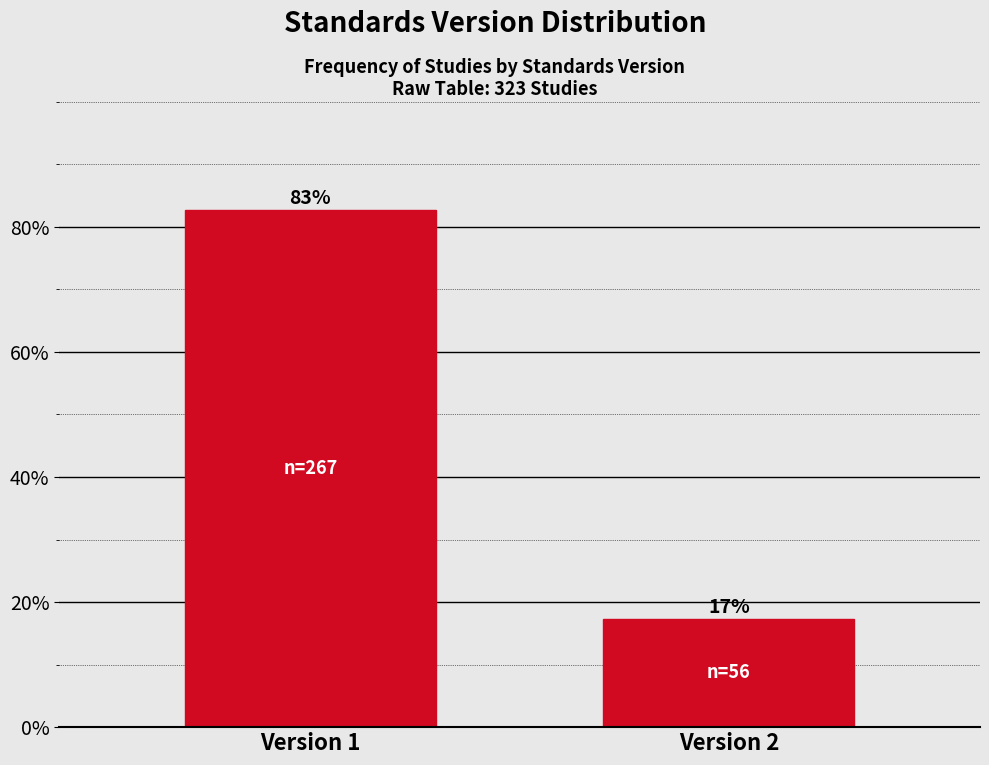

What is the value of the 1st bar from the left?

82.7